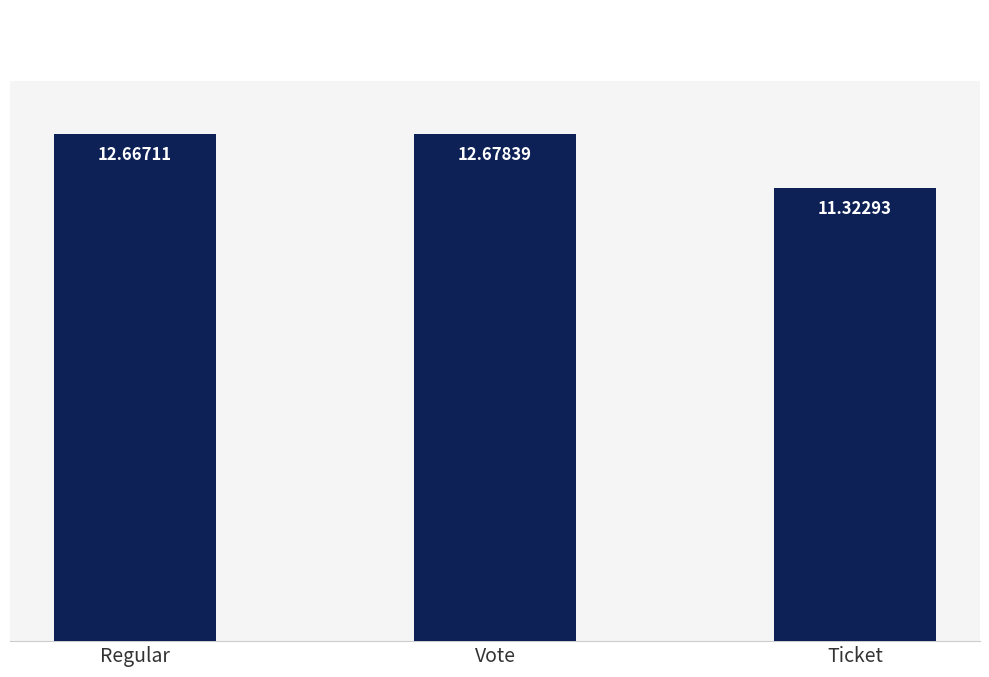

Where does the data first go above 12?

Regular